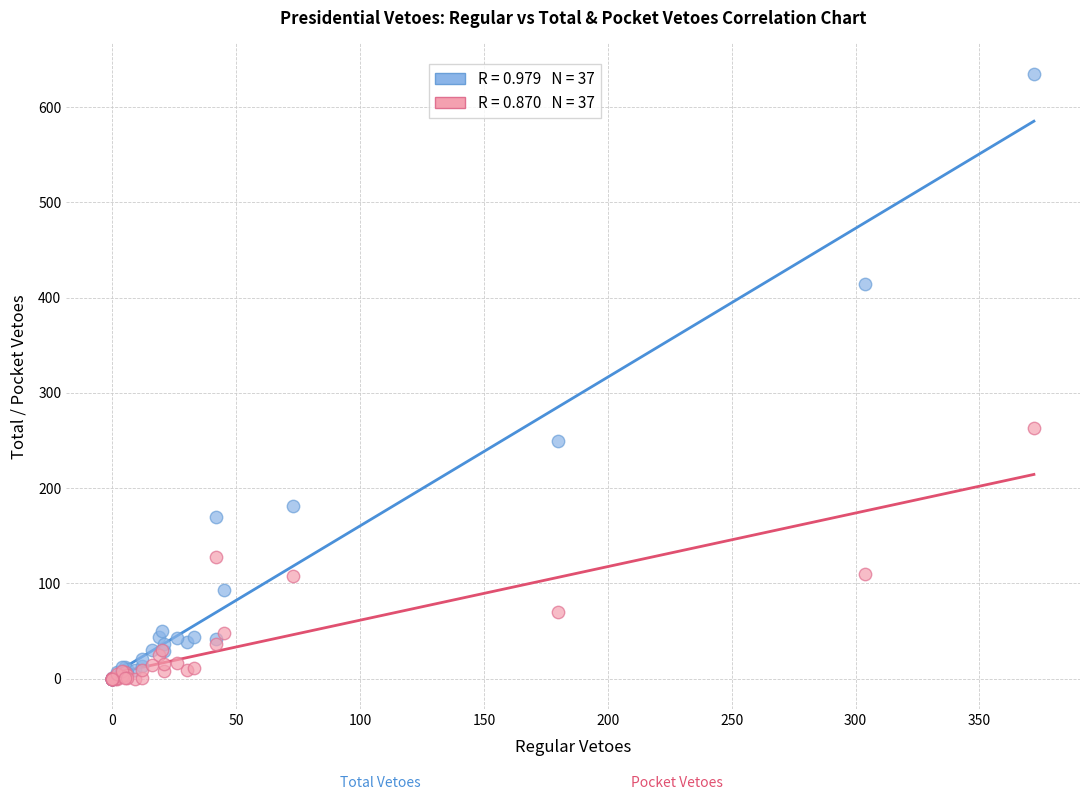

Across all series, what Y value is closest to 317?

263